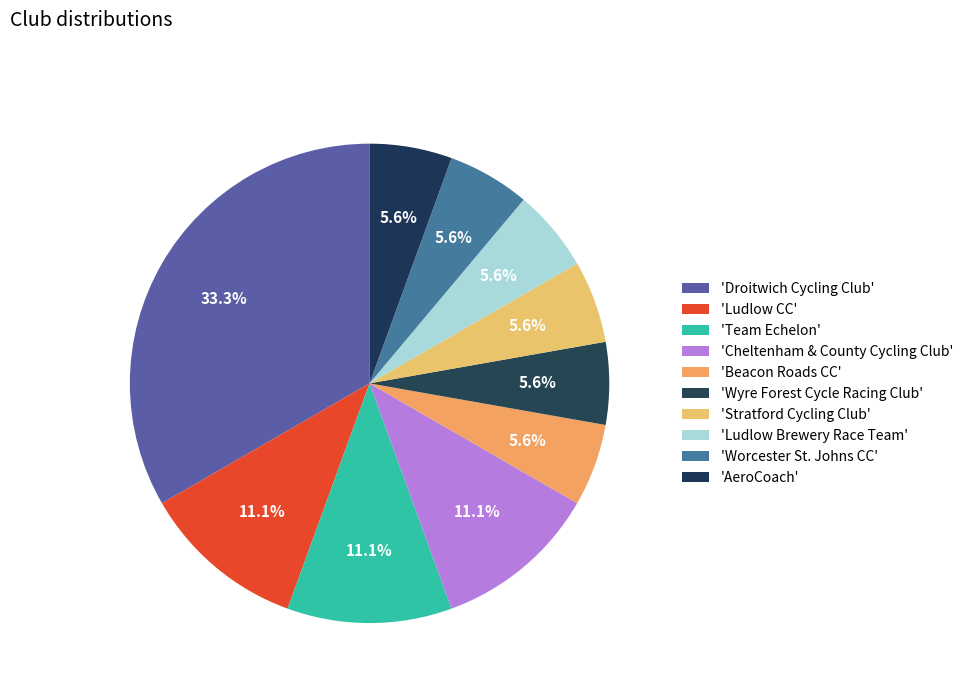

Count the number of slices in the pie.

10